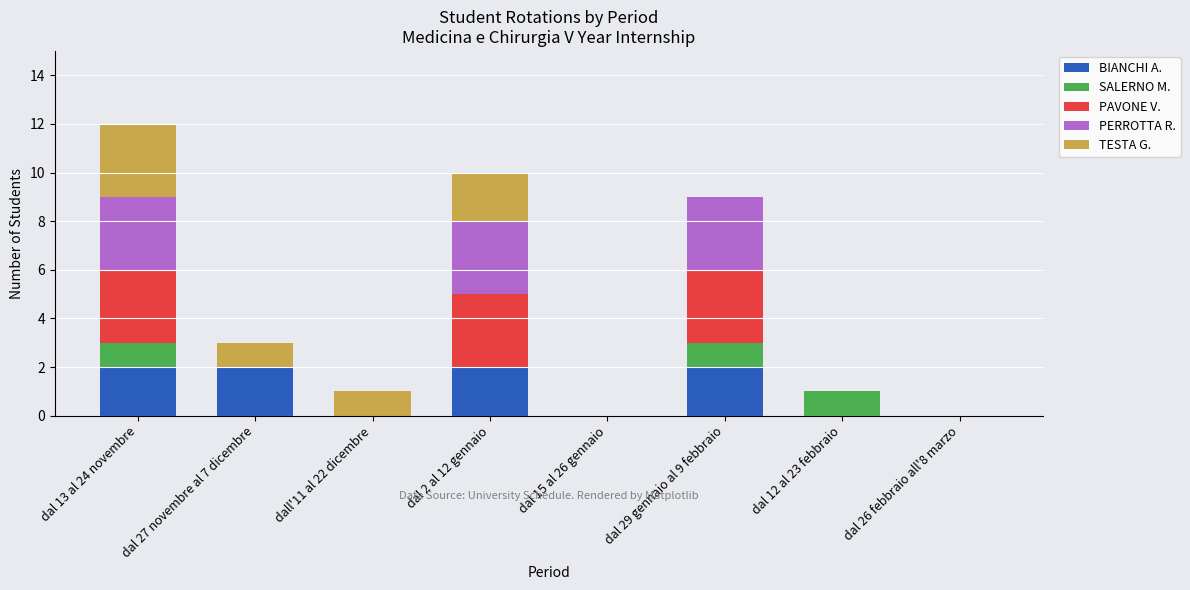

The value of BIANCHI A. at dal 27 novembre al 7 dicembre is 2. True or false?

True